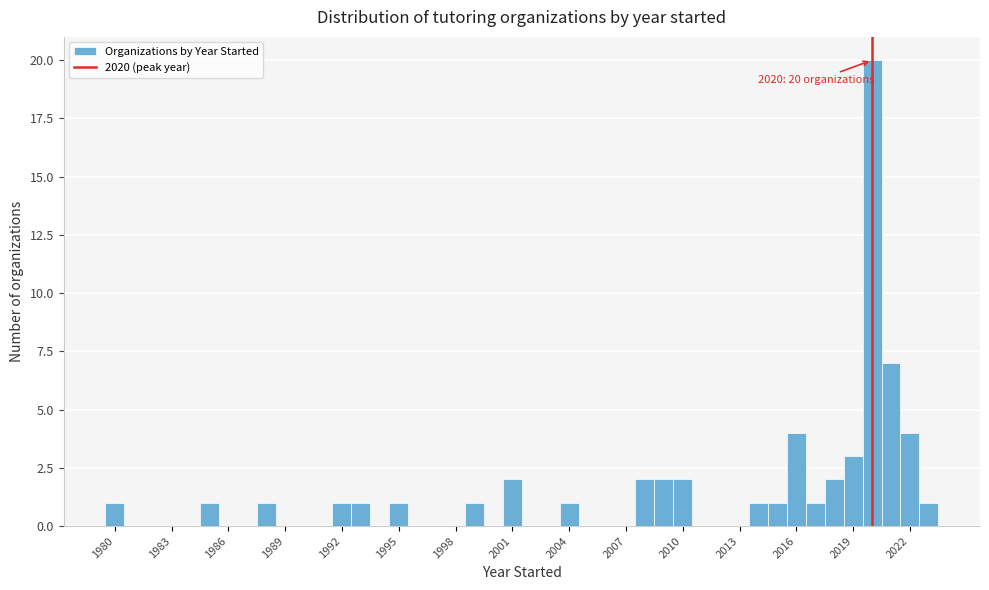

Read against the x-axis, roughly where is the centre of the tallest bar?

2020.0